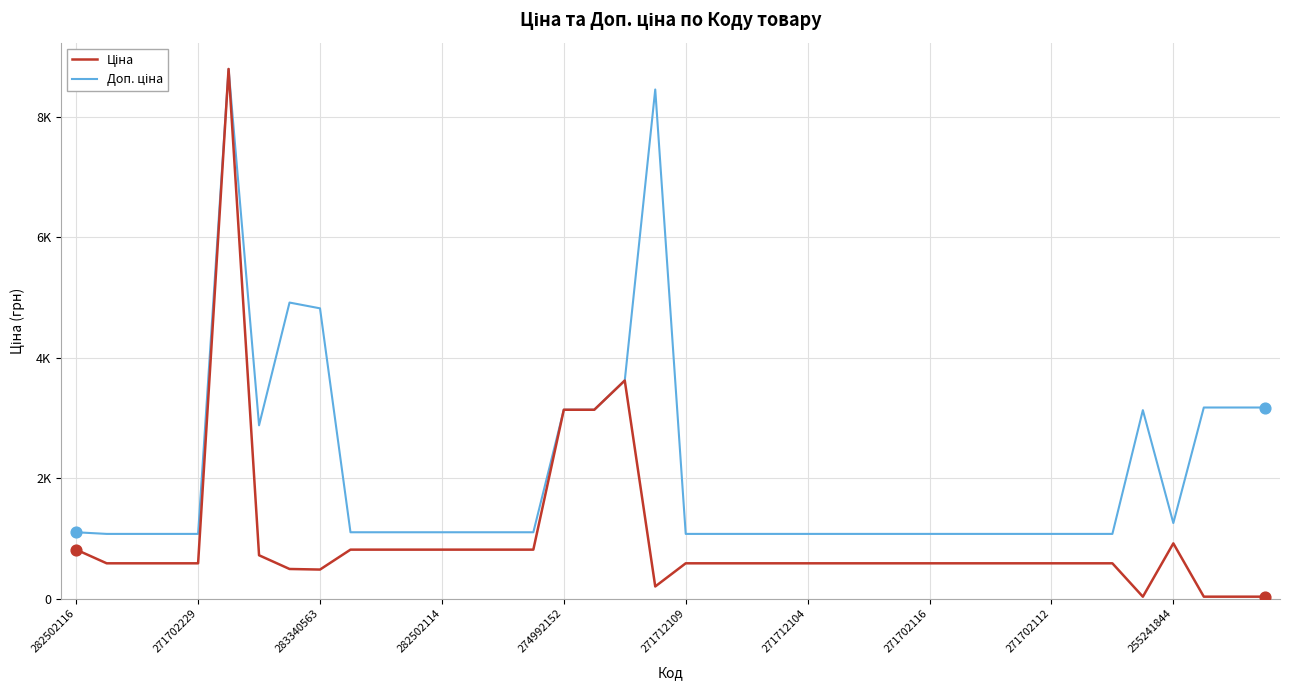

Which series has the largest total across all categories?

Доп. ціна